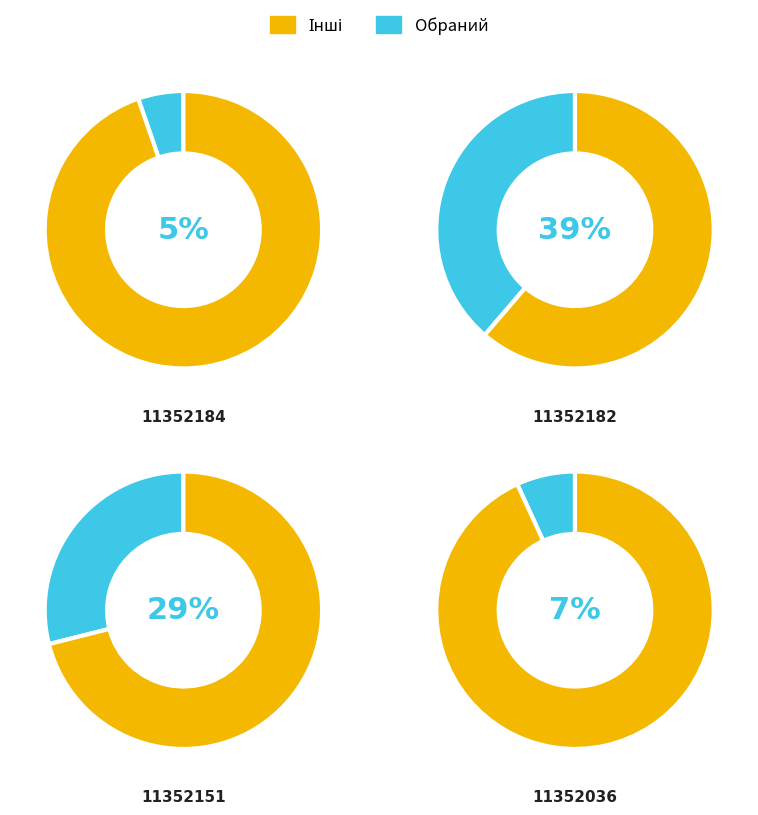

Combined, do 11352036 and 11352182 account for over 50%?

No